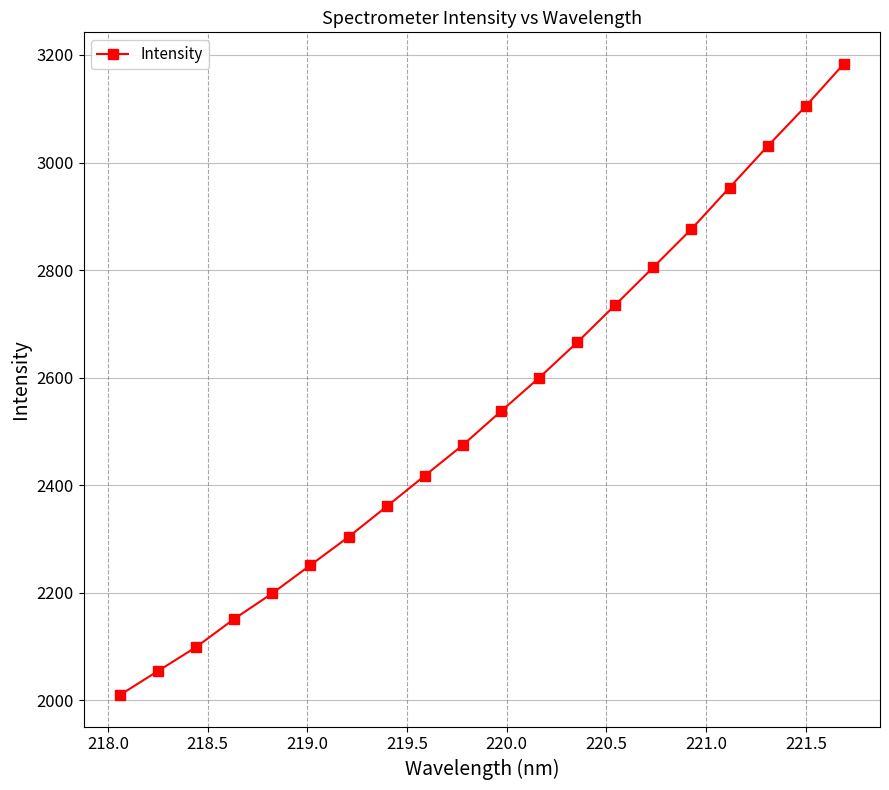

What is the sum of all values?

50816.8